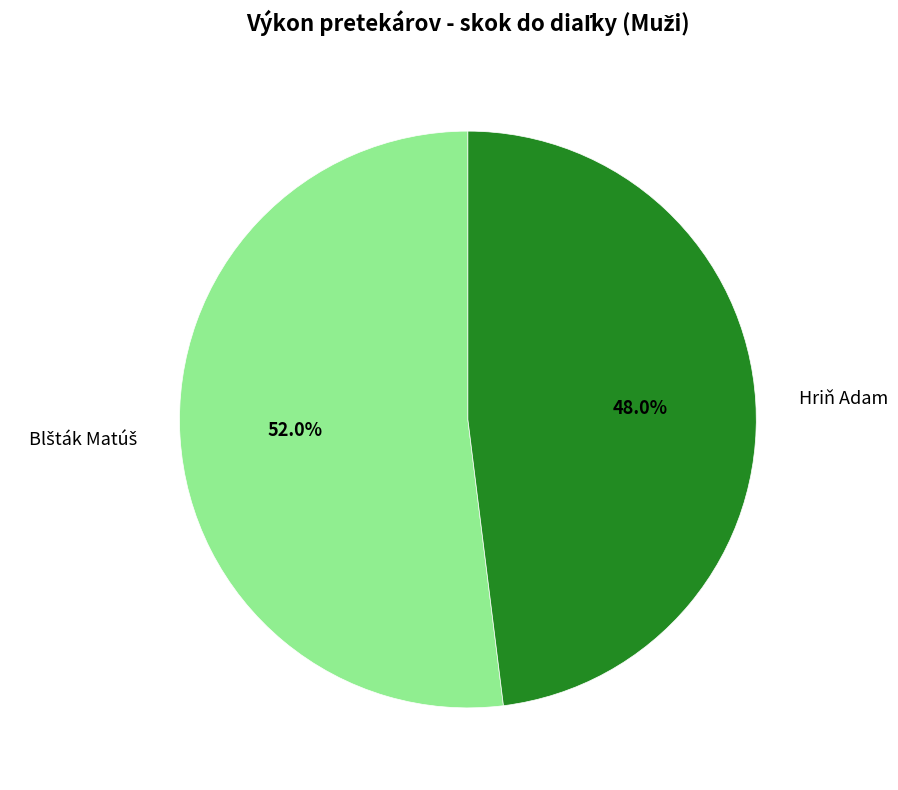

Does Hriň Adam represent more than half of the total?

No